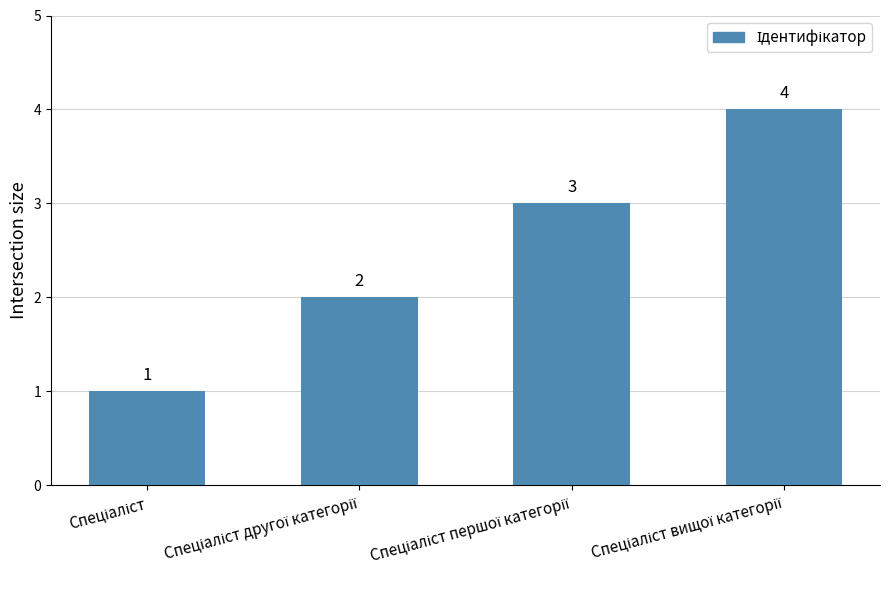

What is the value of the 2nd bar from the left?

2